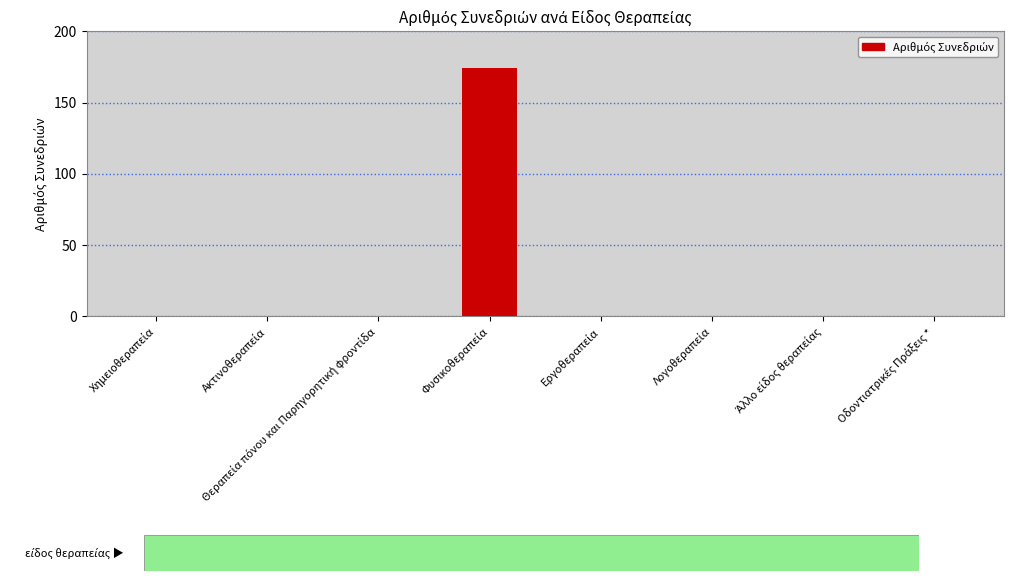

What is the sum of all values?

174